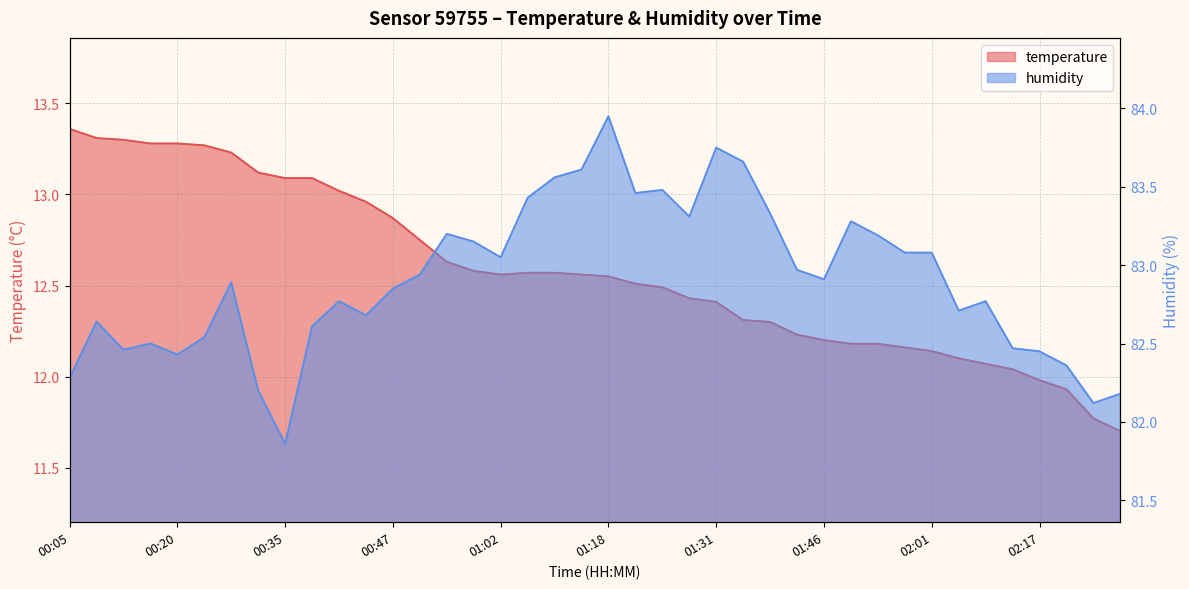

Reading right to left, what are all the values shown in this chart?

temperature: 11.7	11.8	11.9	12.0	12.0	12.1	12.1	12.1	12.2	12.2	12.2	12.2	12.2	12.3	12.3	12.4	12.4	12.5	12.5	12.6	12.6	12.6	12.6	12.6	12.6	12.6	12.8	12.9	13.0	13.0	13.1	13.1	13.1	13.2	13.3	13.3	13.3	13.3	13.3	13.4
humidity: 82.2	82.1	82.4	82.5	82.5	82.8	82.7	83.1	83.1	83.2	83.3	82.9	83.0	83.3	83.7	83.8	83.3	83.5	83.5	84.0	83.6	83.6	83.4	83.0	83.2	83.2	82.9	82.8	82.7	82.8	82.6	81.9	82.2	82.9	82.5	82.4	82.5	82.5	82.6	82.3